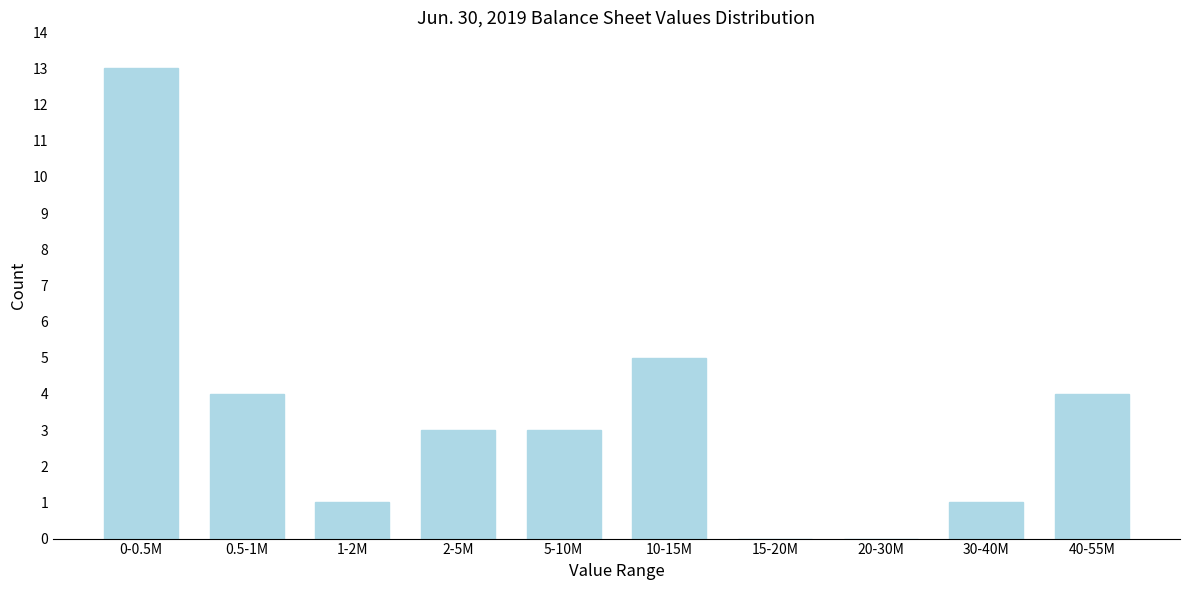

Reading left to right, extract all data points from this chart.

0-0.5M=13	0.5-1M=4	1-2M=1	2-5M=3	5-10M=3	10-15M=5	15-20M=0	20-30M=0	30-40M=1	40-55M=4